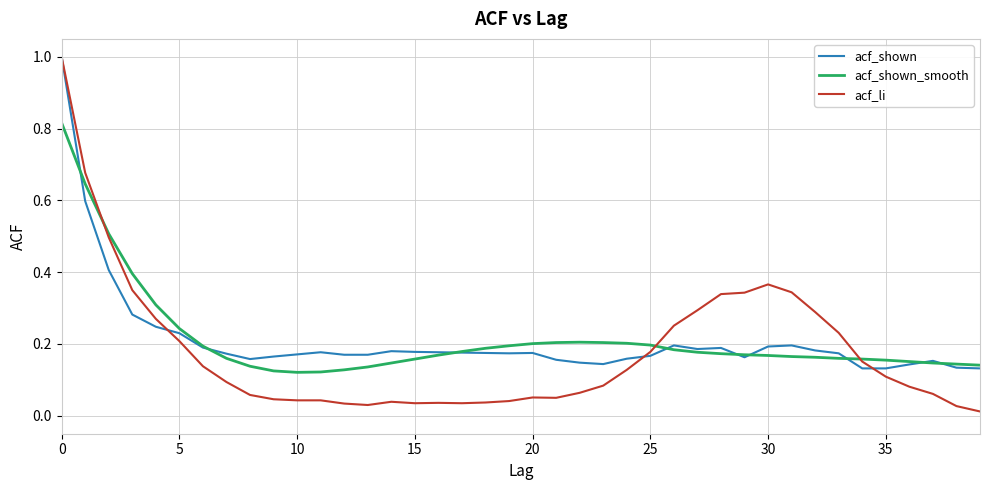

What is the maximum value shown in the chart?

1.0